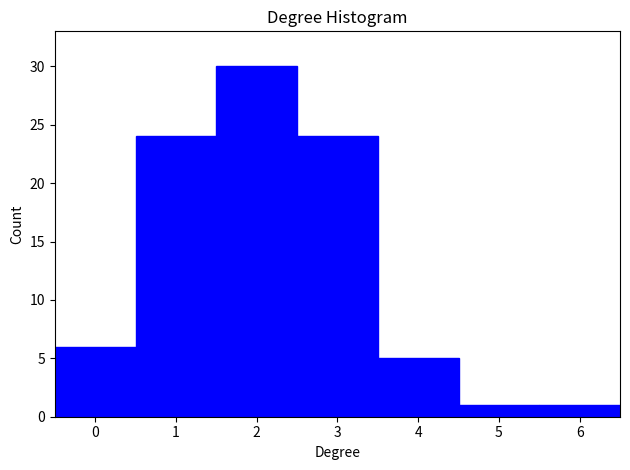

How tall is the bar that spans 1.5 to 2.5 on the x-axis? The values are not printed on the chart, so give them approximately, as read against the axis.

30